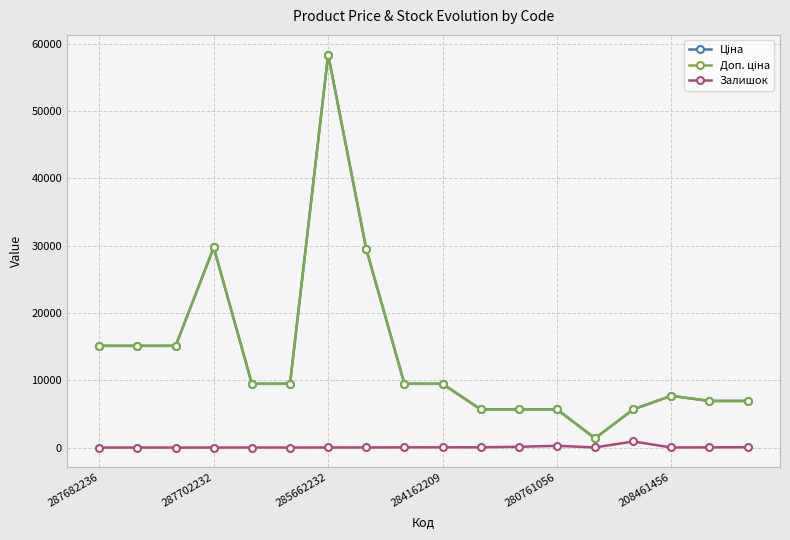

At how many categories does at least one series exceed 27787?

3